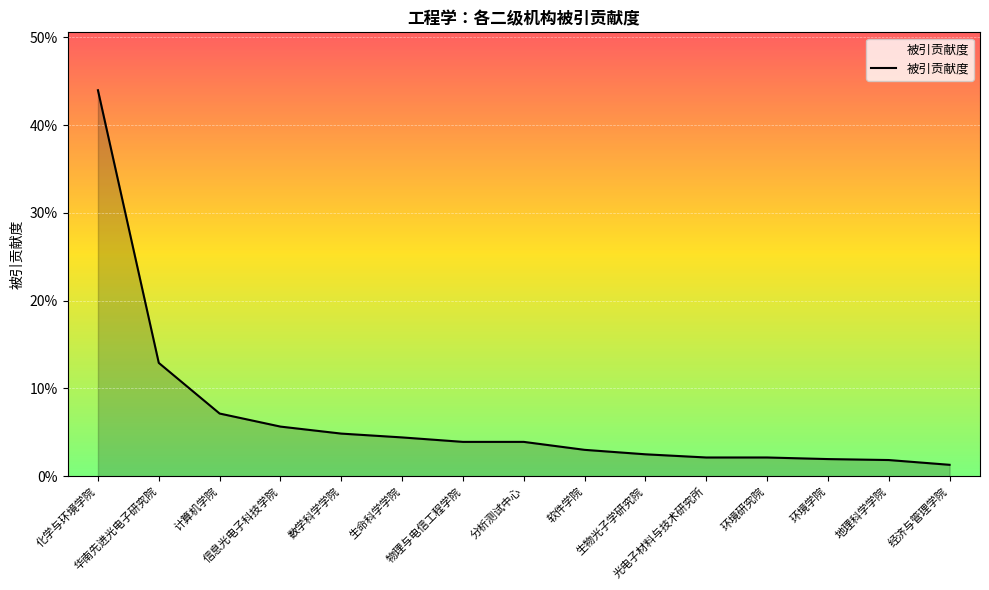

List the labels in order of value, smallest first.

经济与管理学院, 地理科学学院, 环境学院, 光电子材料与技术研究所, 环境研究院, 生物光子学研究院, 软件学院, 物理与电信工程学院, 分析测试中心, 生命科学学院, 数学科学学院, 信息光电子科技学院, 计算机学院, 华南先进光电子研究院, 化学与环境学院